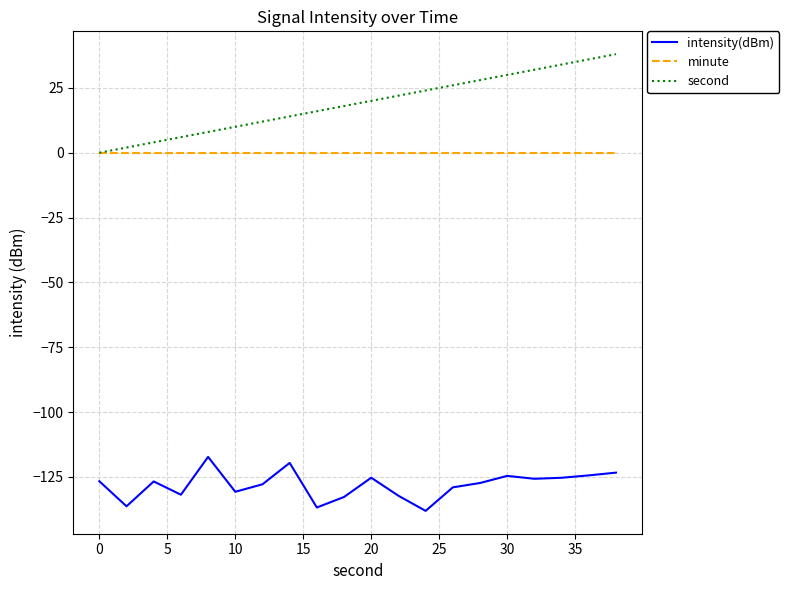

List the series in order of their peak value, highest first.

second, minute, intensity(dBm)